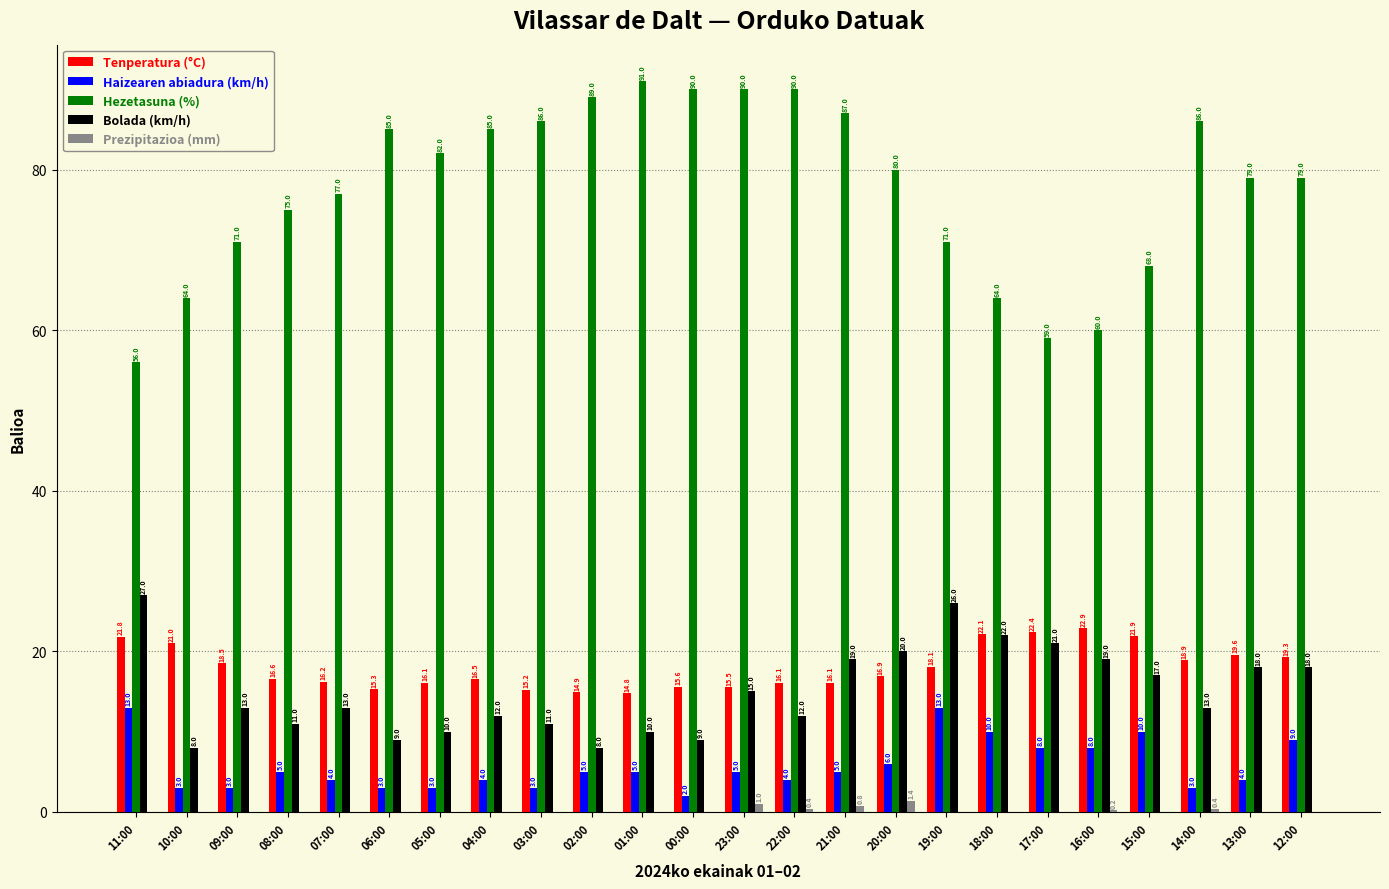

How many categories are shown in the chart?

24